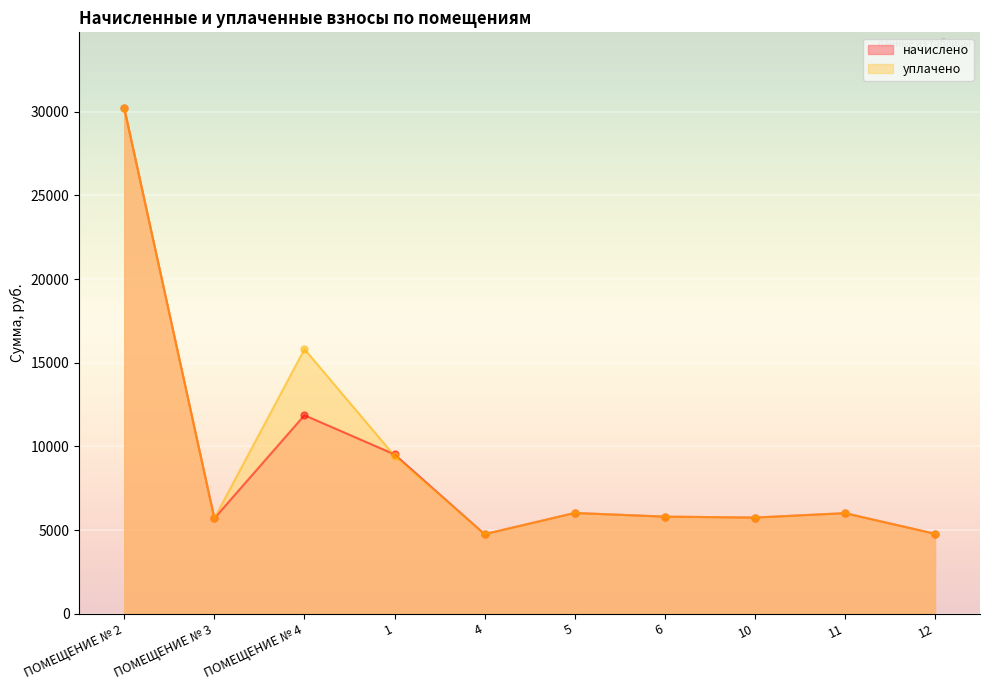

What is the minimum value for уплачено?

4757.8